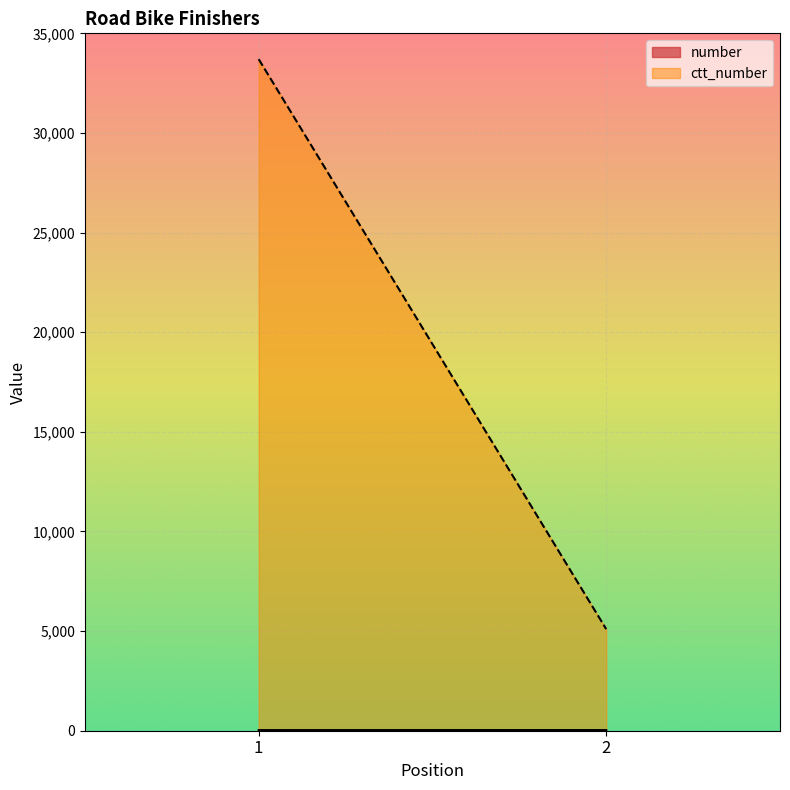

True or false: ctt_number has a value of 3173 at 2.

False